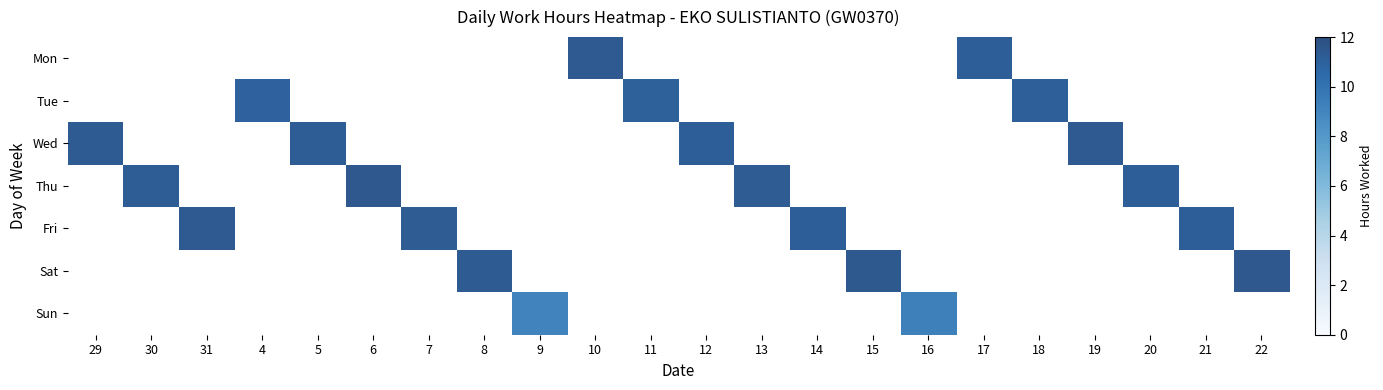

Between 16 and 17, which series saw the biggest shift?

Mon